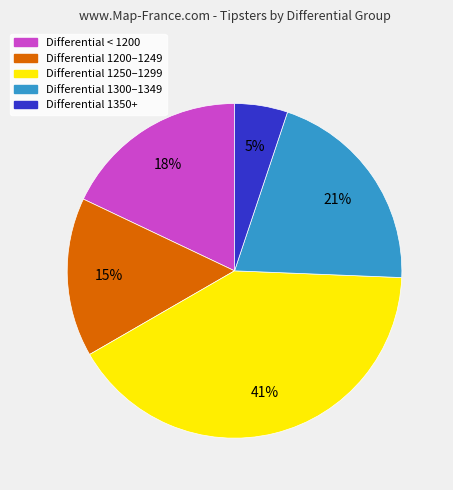

Is there a majority slice in this chart?

No